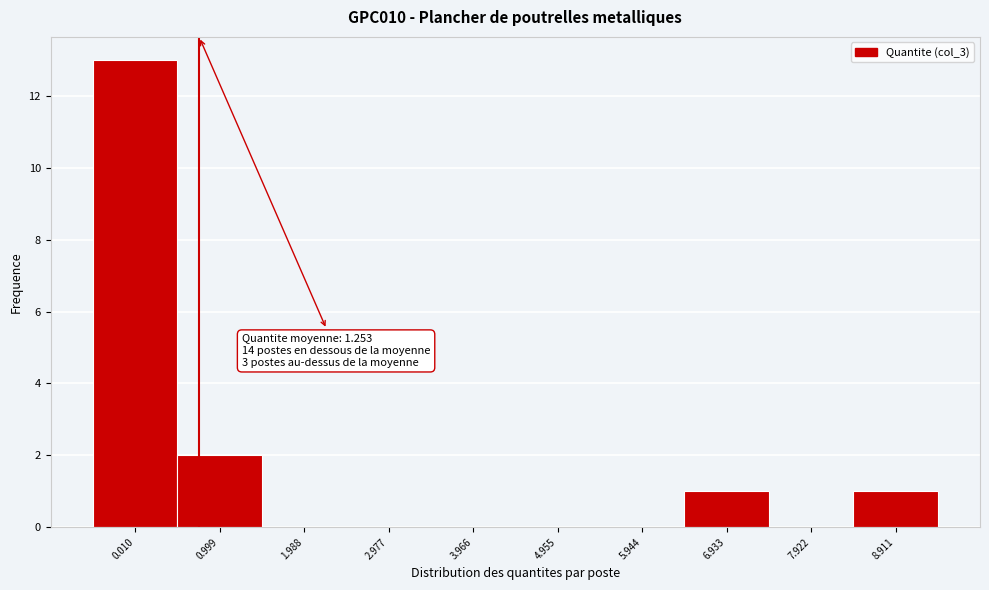

Reading right to left, what are all the values shown in this chart?

8.911=1	7.922=0	6.933=1	5.944=0	4.955=0	3.966=0	2.977=0	1.988=0	0.999=2	0.010=13